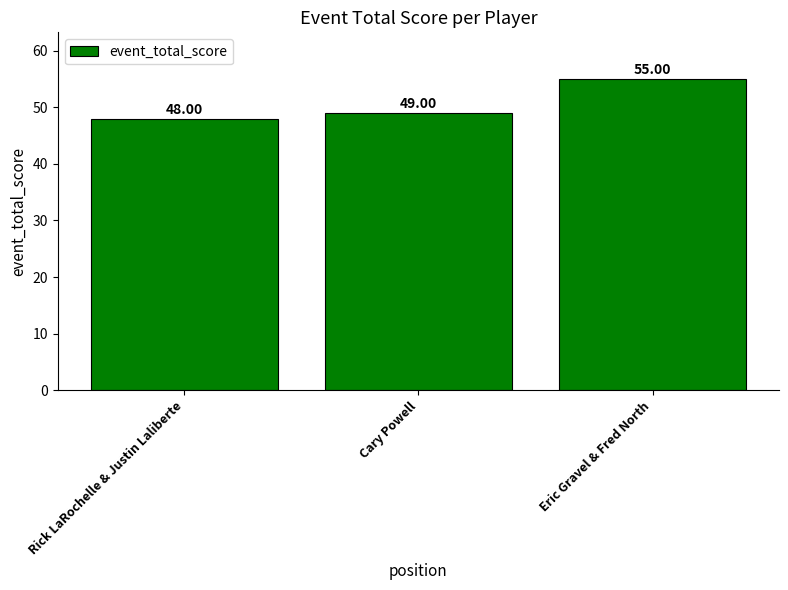

How many series are shown in this chart?

1